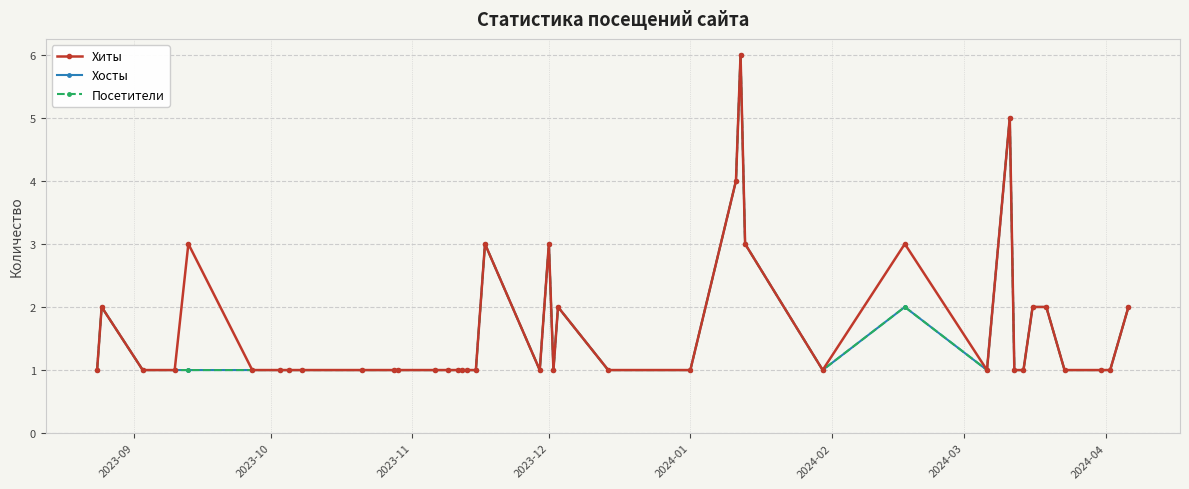

What is the average value of the Посетители series?

2